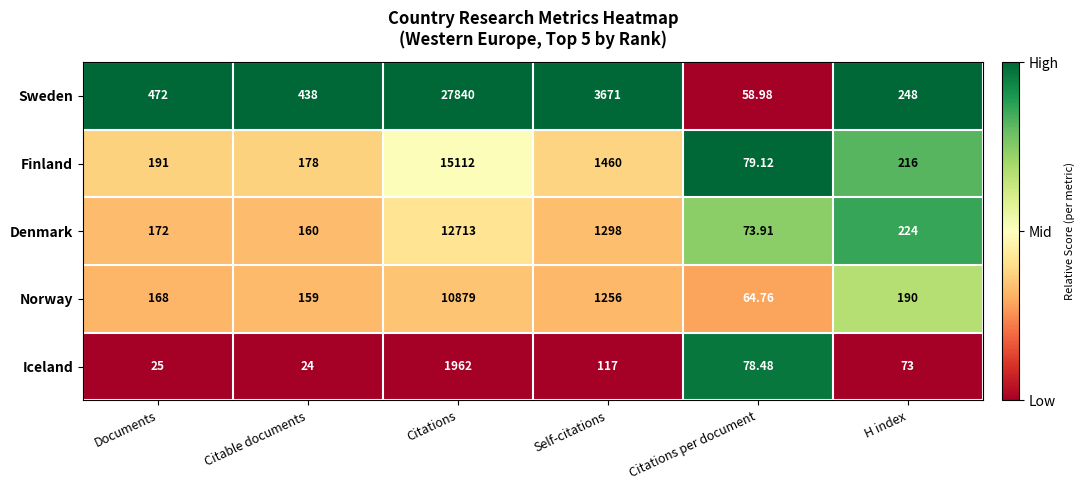

What is the total value across all series at Documents?

1028.0